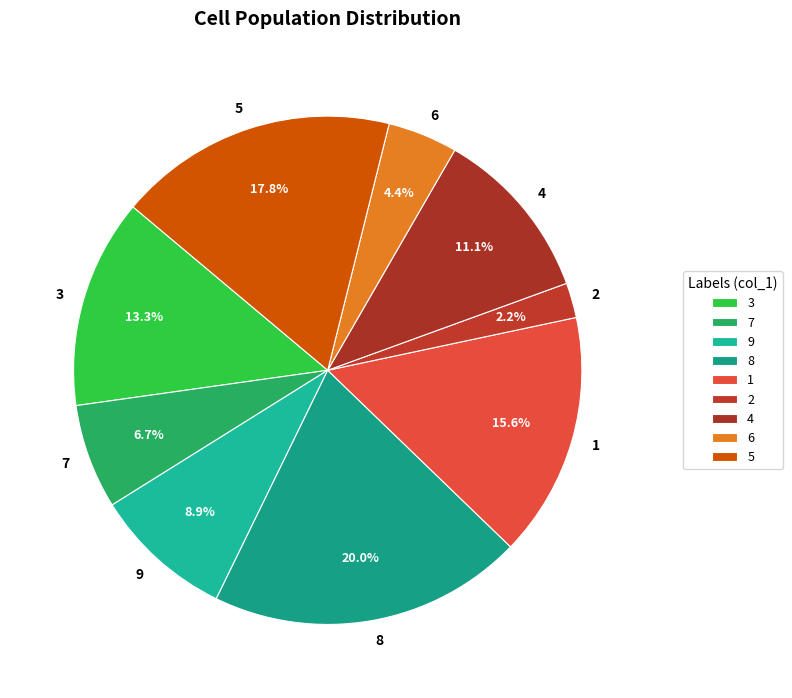

Which category has the biggest portion of the pie?

8